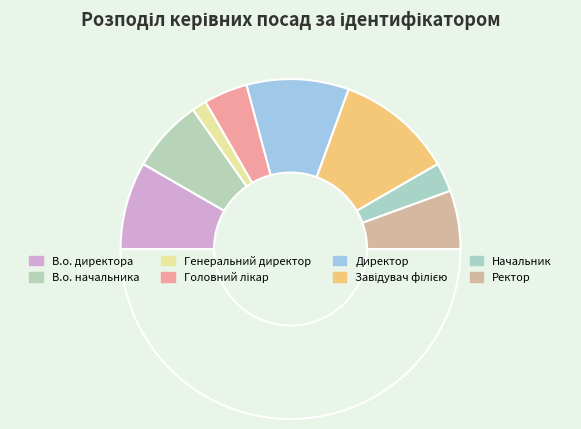

Which slice is the smallest?

Генеральний директор